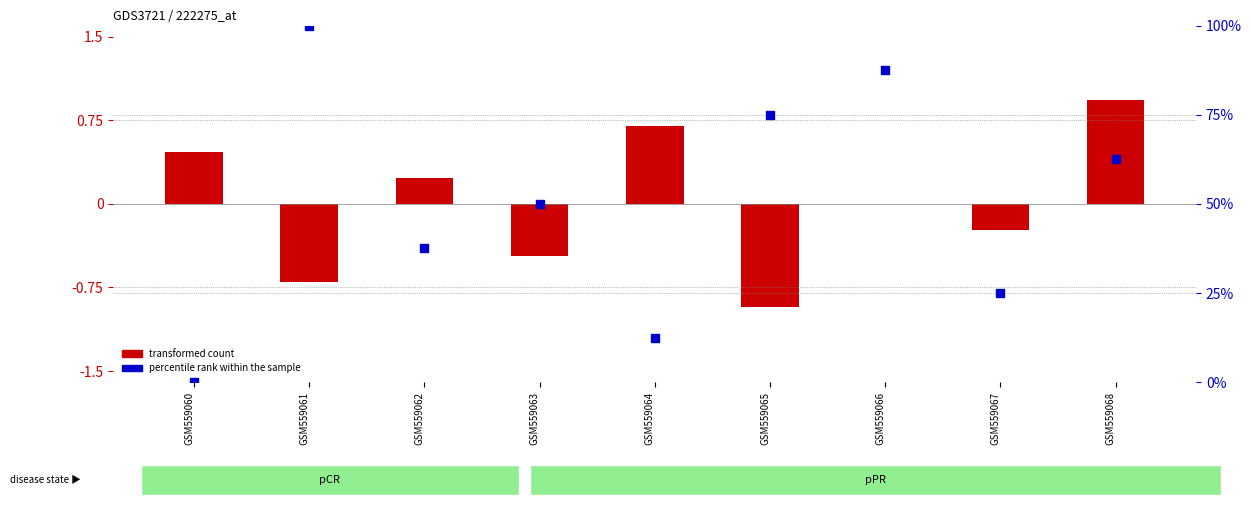

Which series reaches the maximum Y coordinate?

percentile rank within the sample